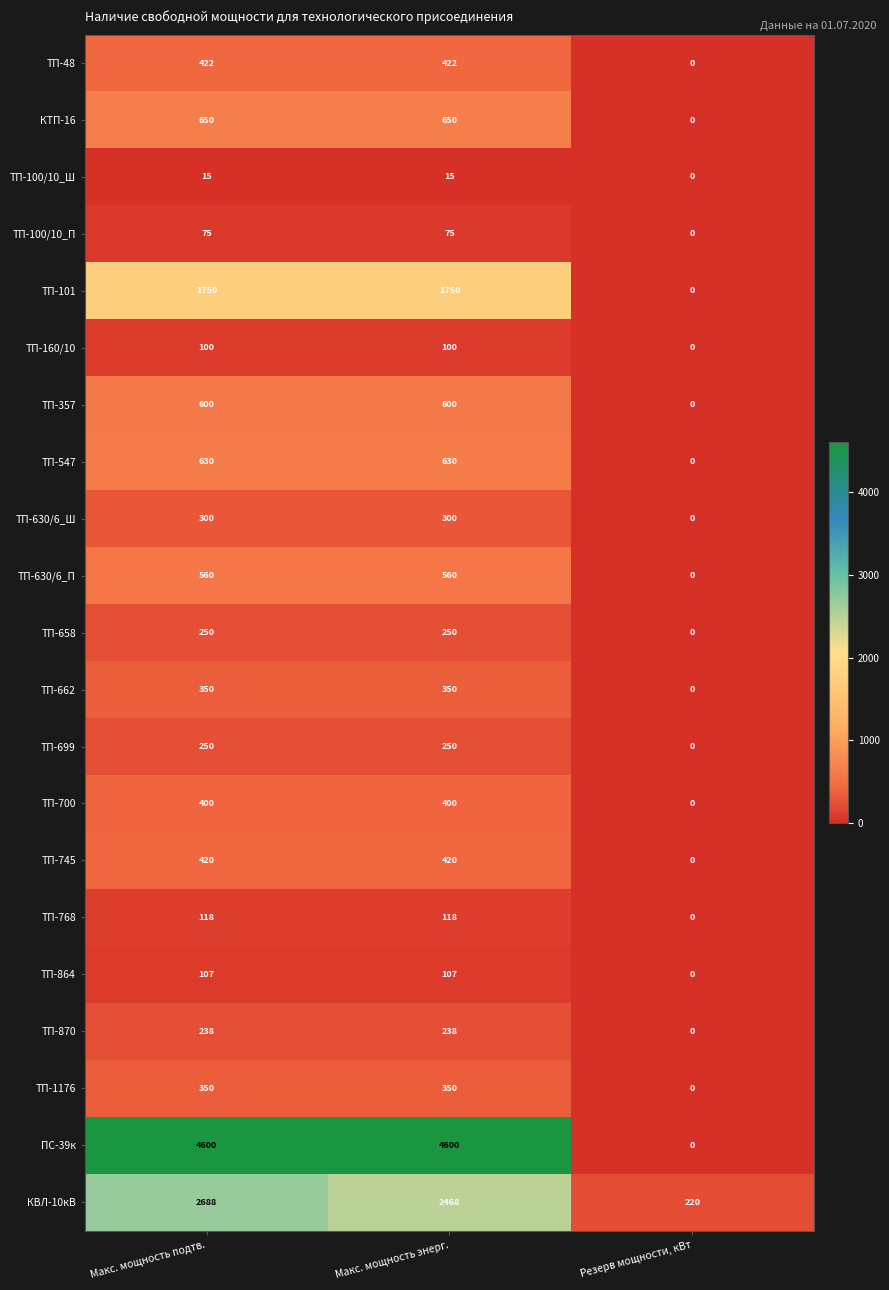

Which label corresponds to the smallest value in the chart?

Резерв мощности, кВт